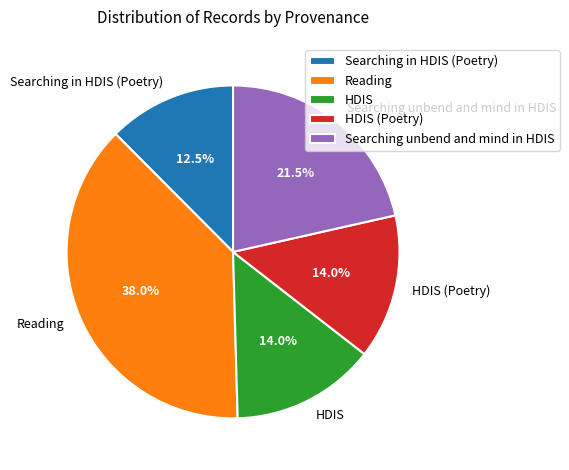

What is the ratio of the value at HDIS to the value at Searching in HDIS (Poetry)?

1.1